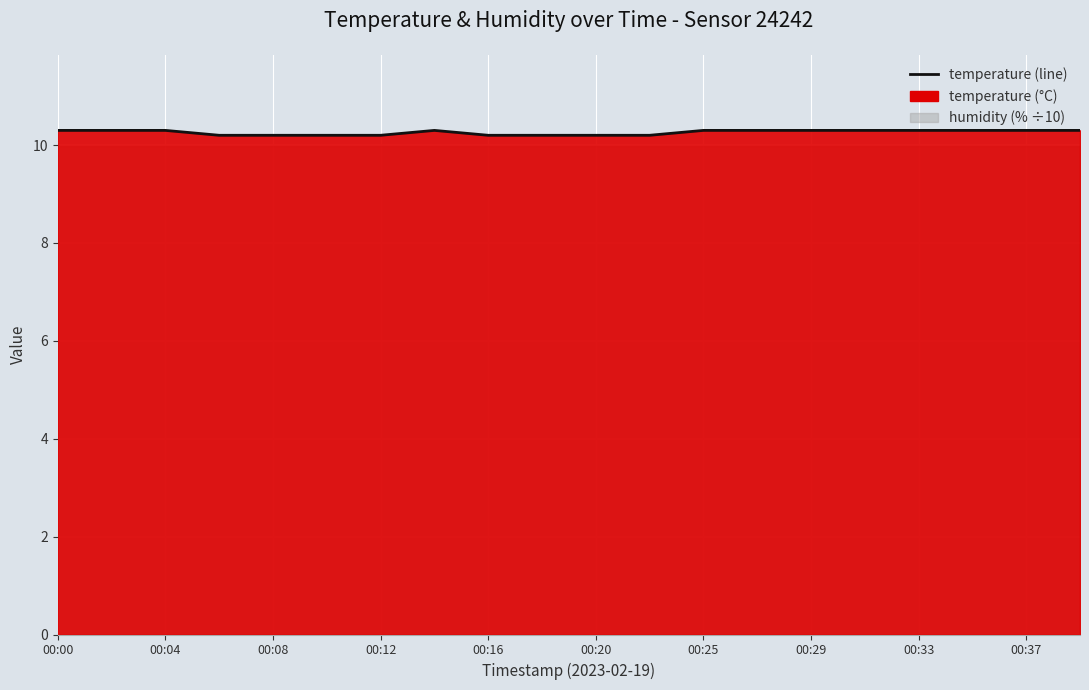

Which label corresponds to the smallest value in the chart?

00:12